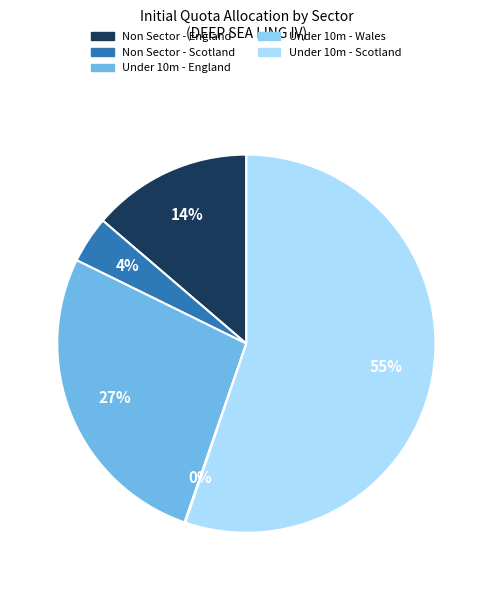

To the nearest percent, what is the average slice percentage?

20%